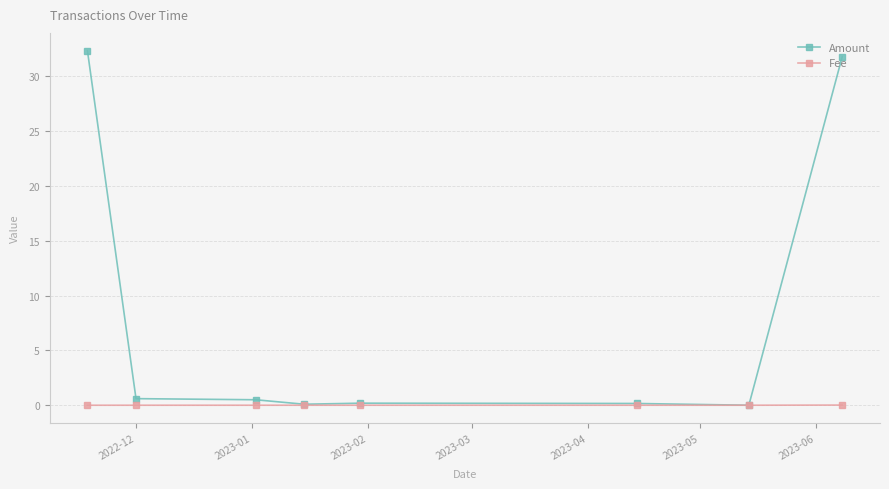

Rank the series by their maximum value, from lowest to highest.

Fee, Amount